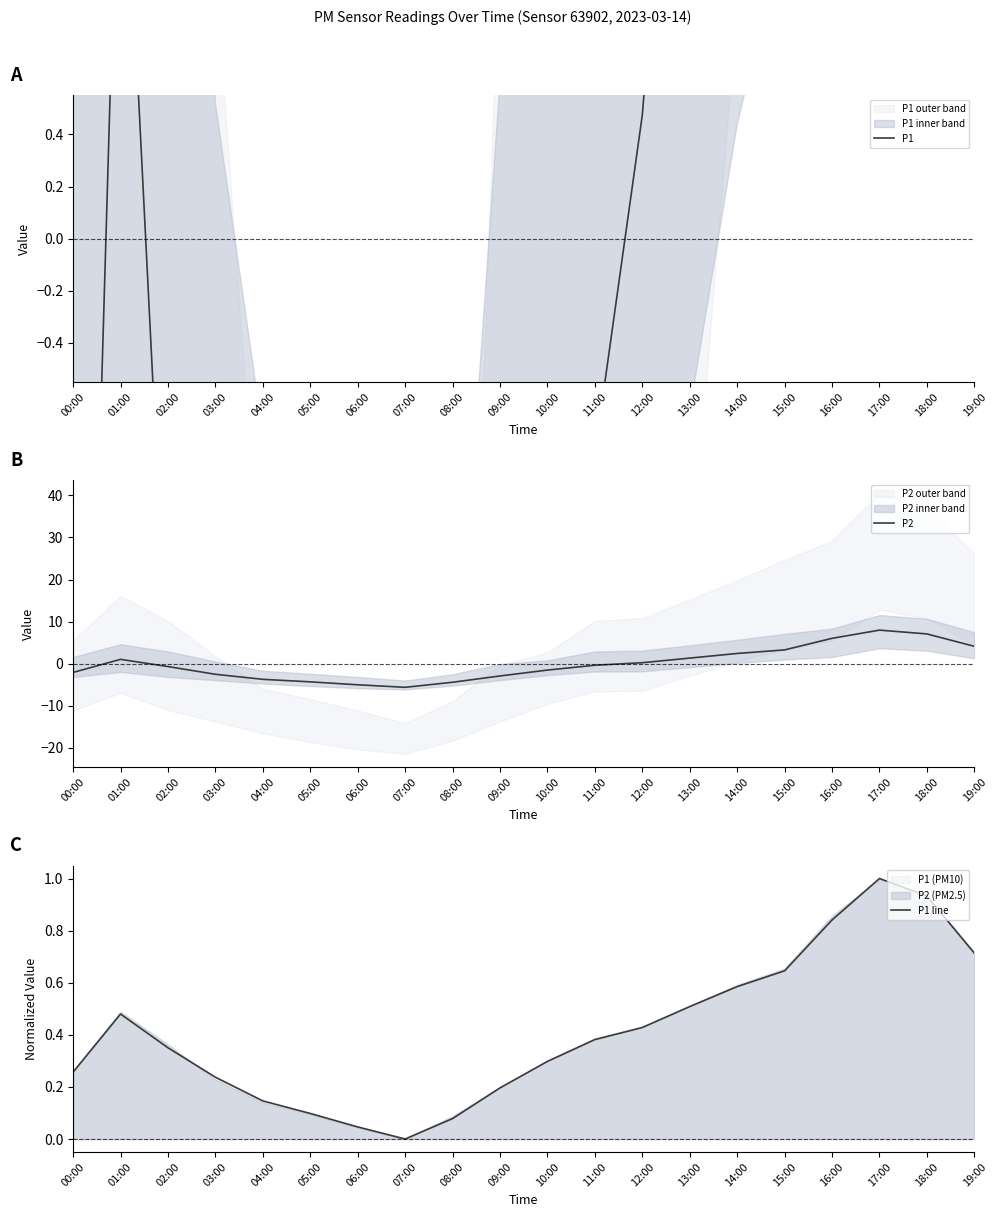

Which series has the largest total across all categories?

P1 line